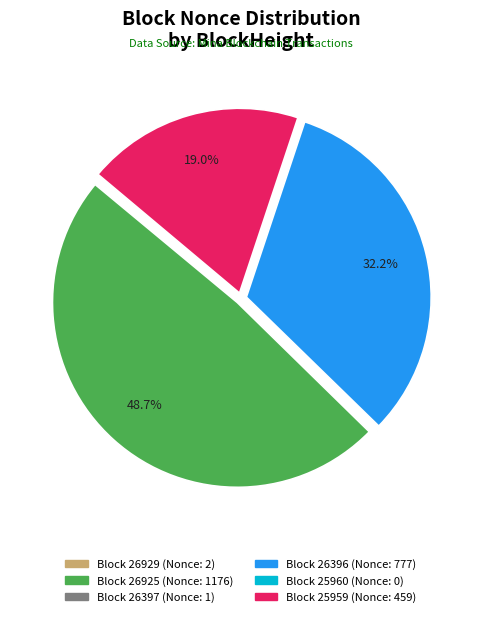

Is there a majority slice in this chart?

No